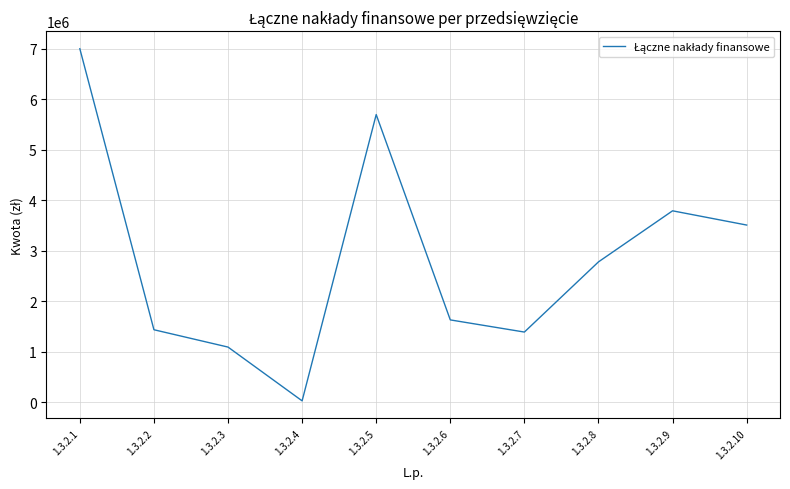

Which label corresponds to the smallest value in the chart?

1.3.2.4